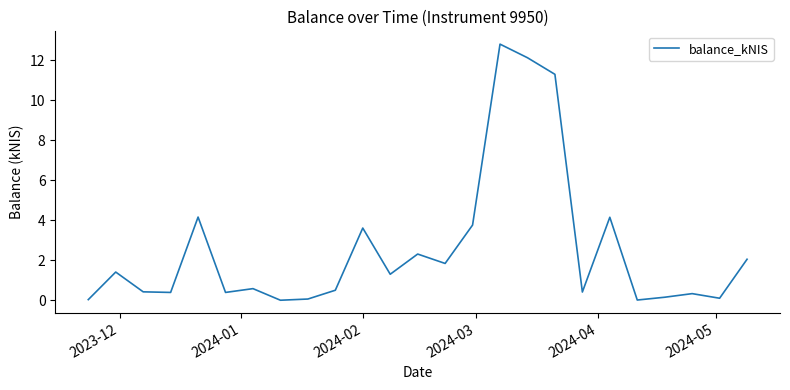

What is the greatest value displayed?

12.8